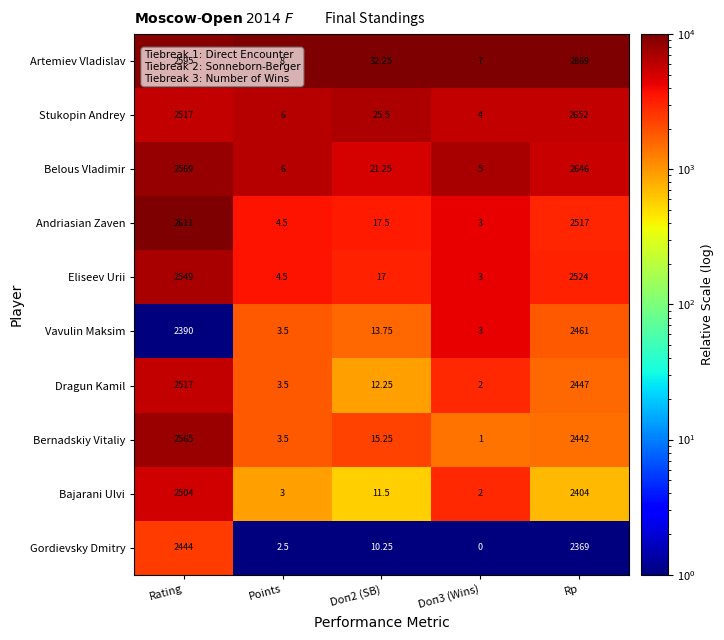

At which category is the sum across all series the highest?

Rp